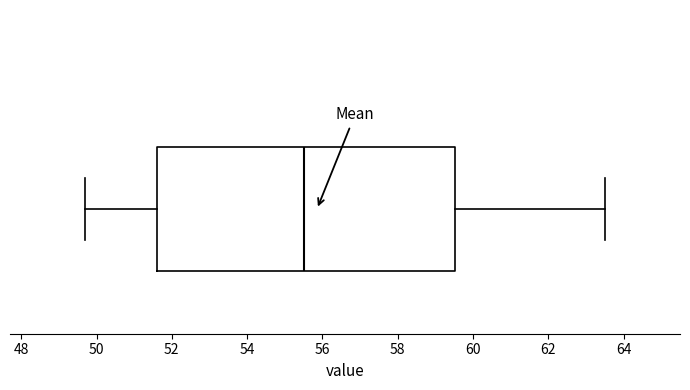

Transcribe this box plot: give where the median line is, the range the box spans, and where the two whiskers end, as read against the x-axis. The values are not printed on the chart, so give them approximately, as read against the axis.

median 55.6, box 51.6 to 59.6, whiskers 49.8 to 63.6